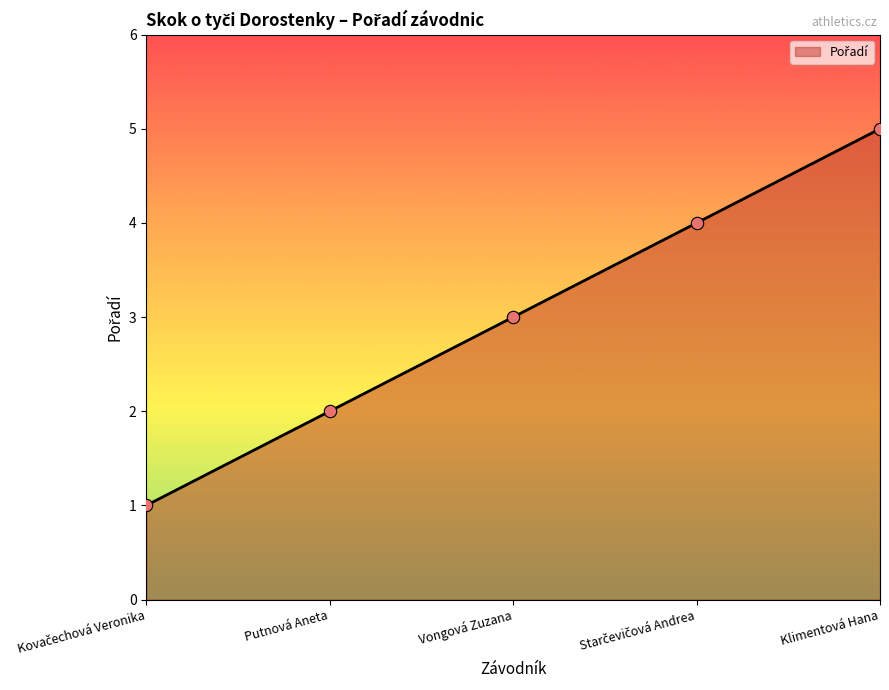

What is the change in value from Putnová Aneta to Klimentová Hana?

+3